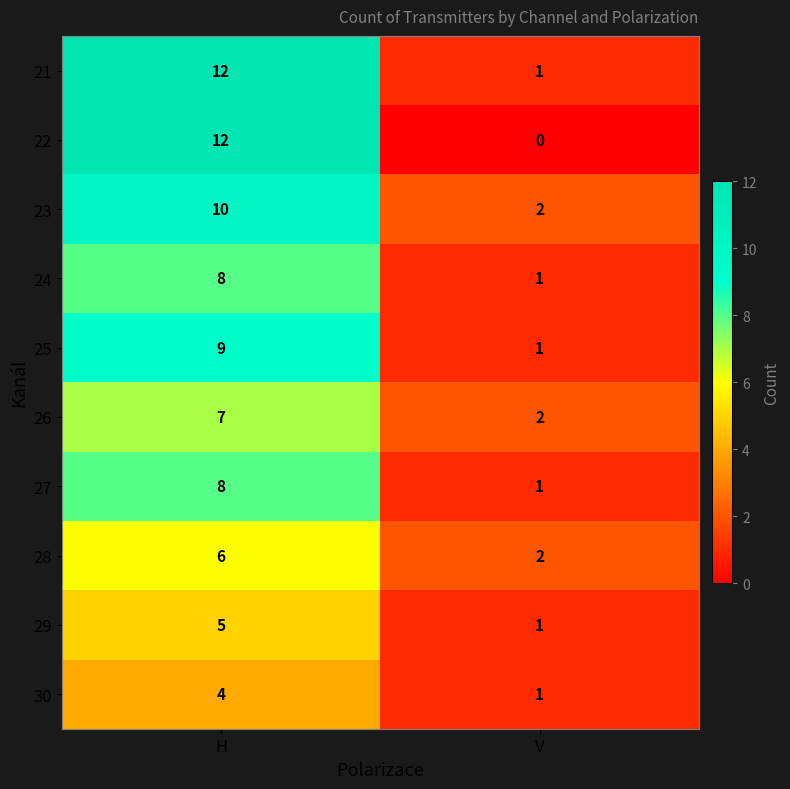

The 26 series shows 12 at H. True or false?

False